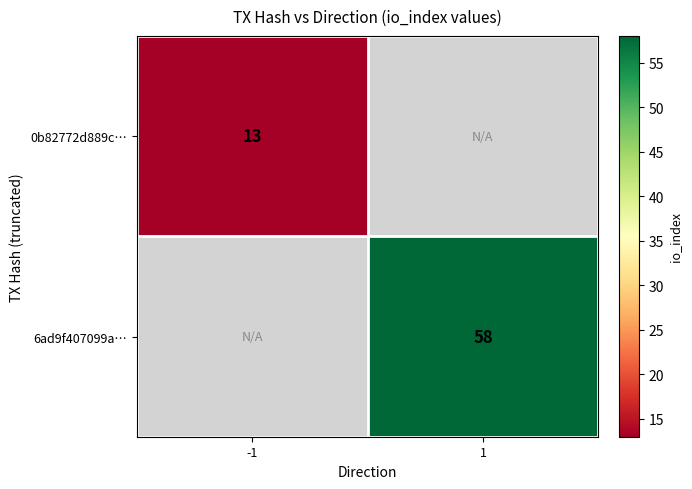

Between -1 and 1, which is larger?

1